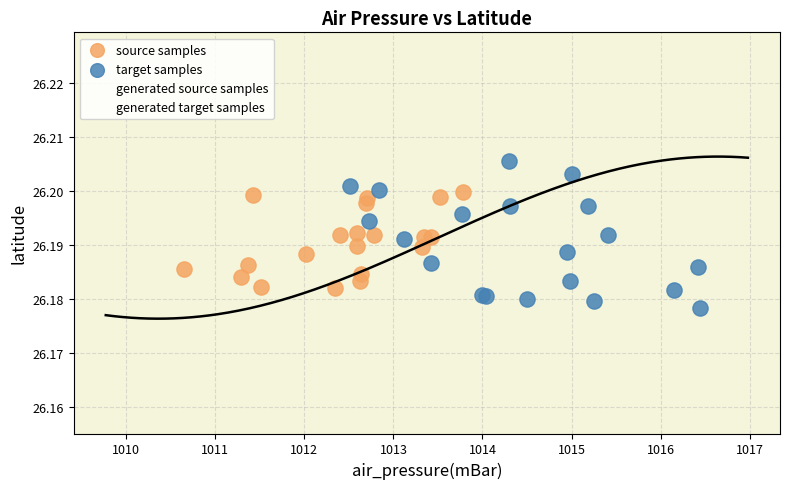

Which series reaches the minimum Y coordinate?

generated source samples